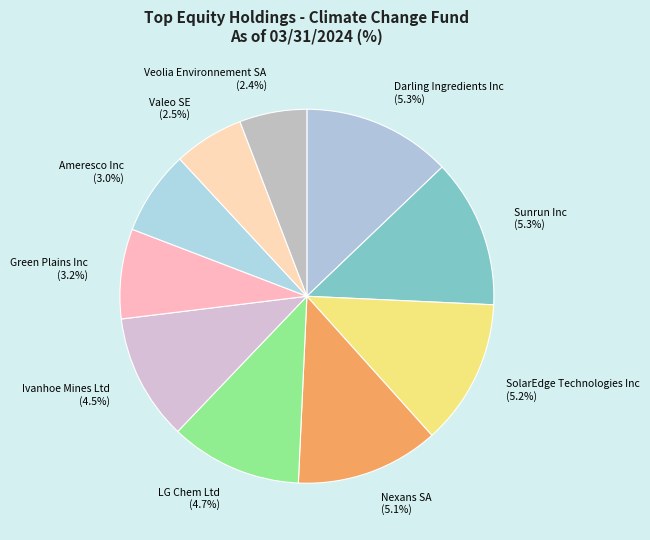

Combined, do Sunrun Inc and Ivanhoe Mines Ltd account for over 50%?

No